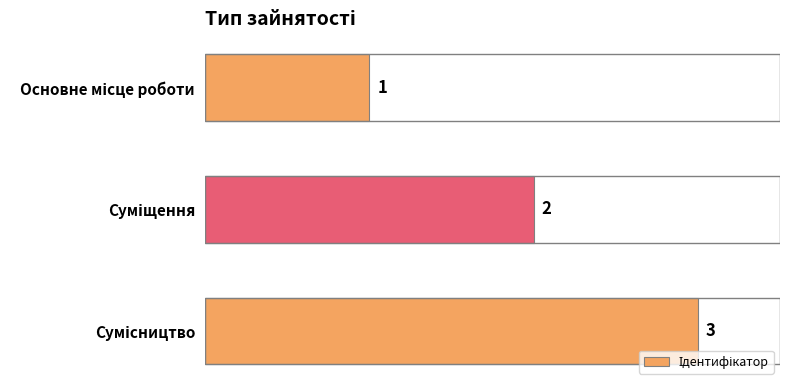

What is the maximum value shown in the chart?

3